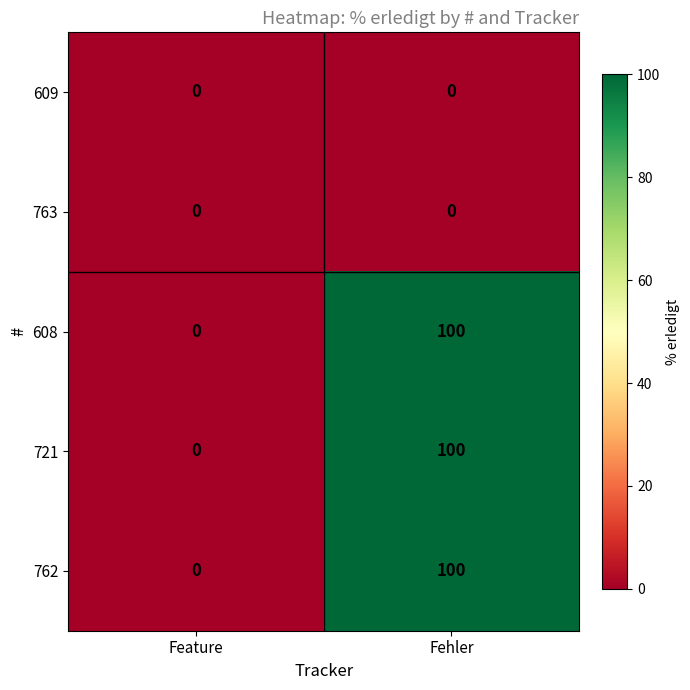

Is it true that 608 equals 0 at Feature?

True